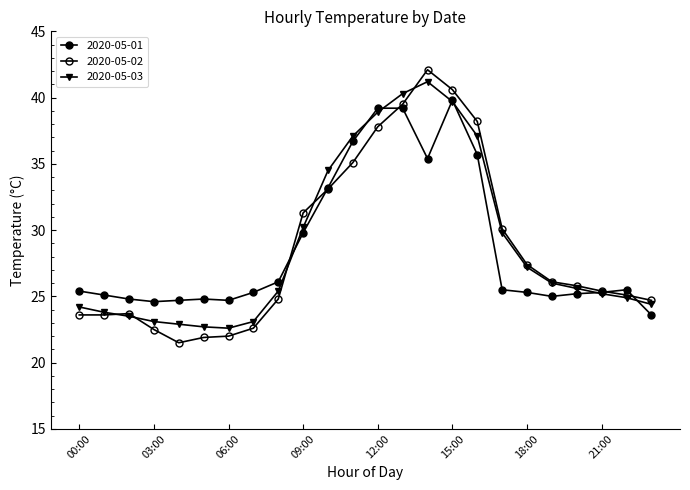

Does the chart have visible grid lines?

No